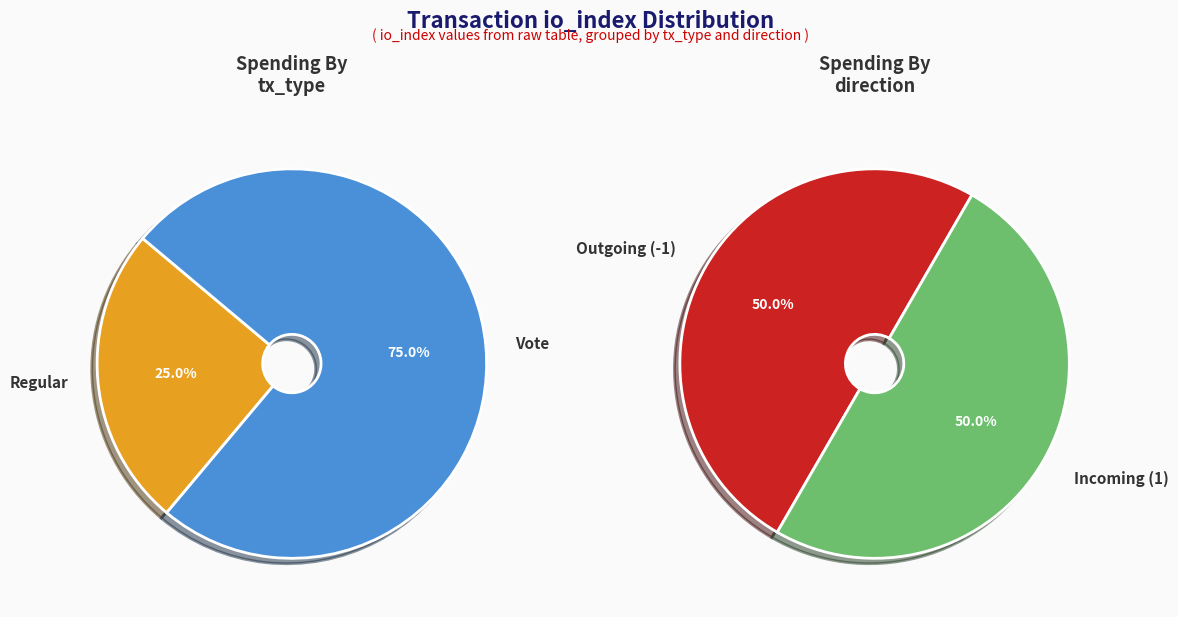

How many slices are in this pie chart?

2